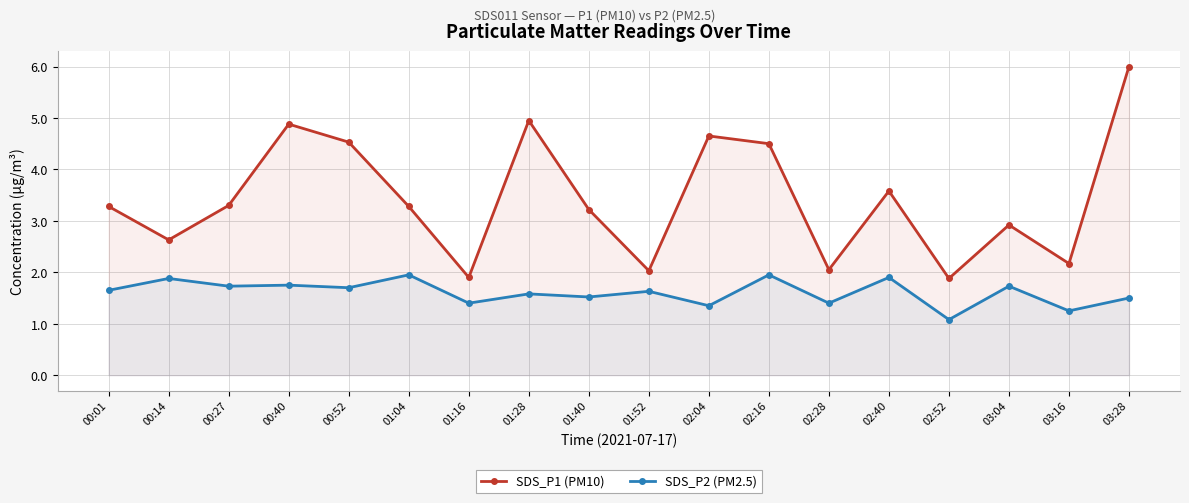

At how many categories does at least one series exceed 3?

11